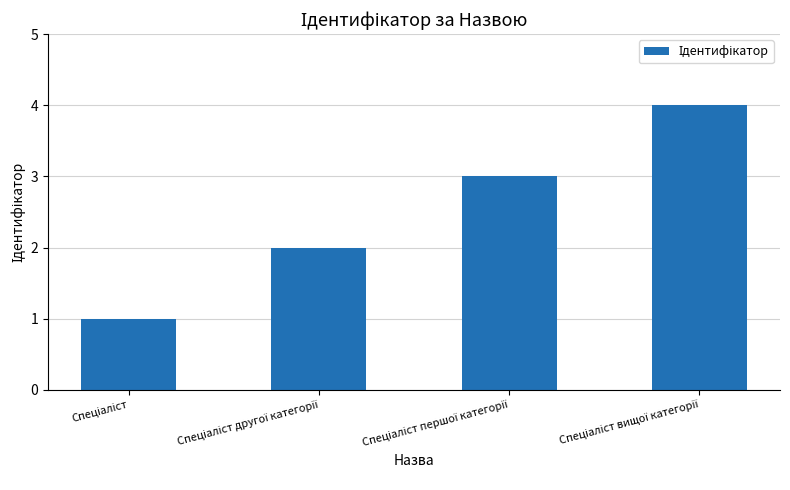

What is the greatest value displayed?

4